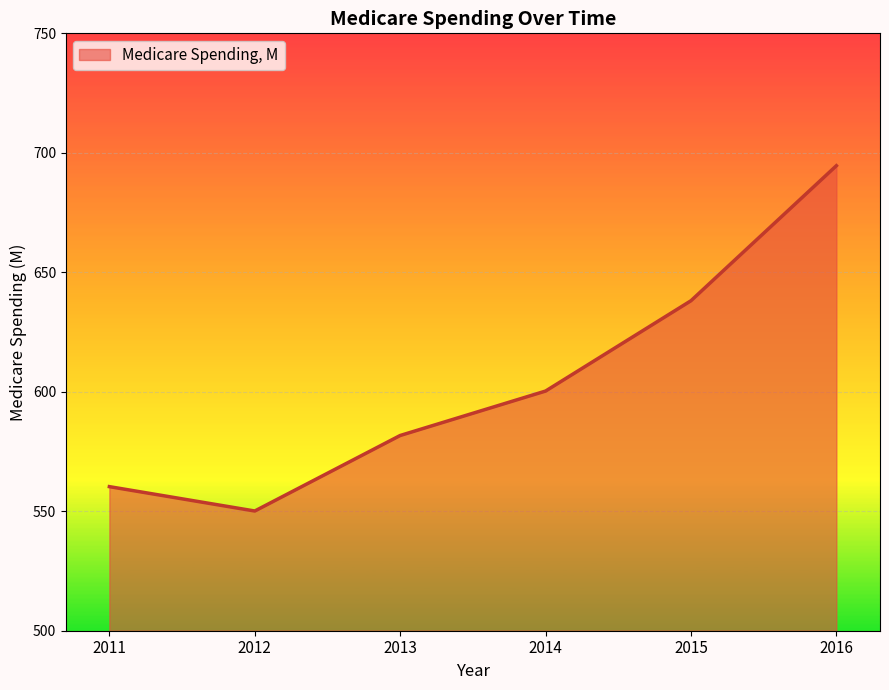

Does the chart have visible grid lines?

Yes